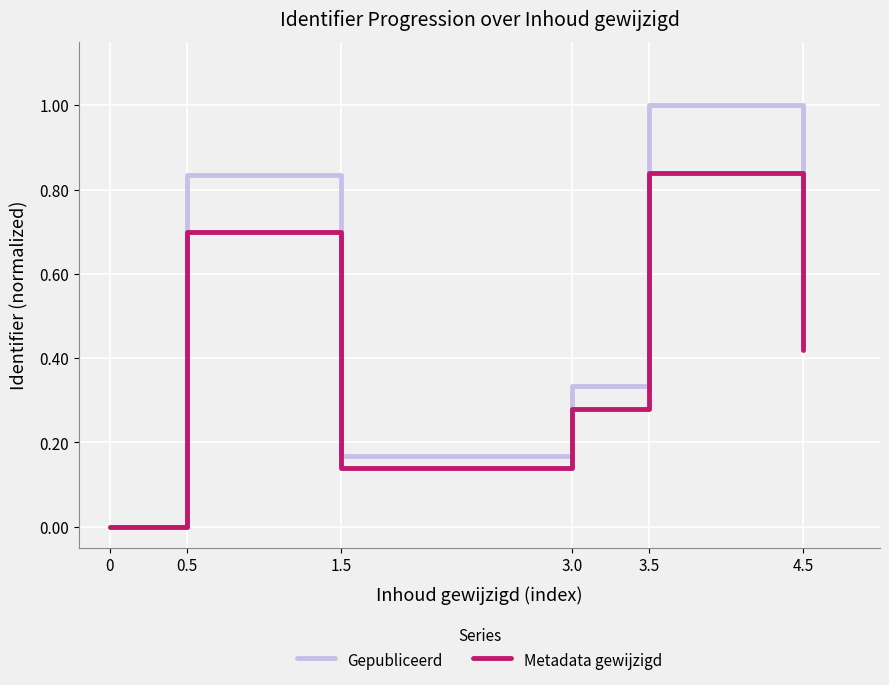

What position from the left is 3.0?

4